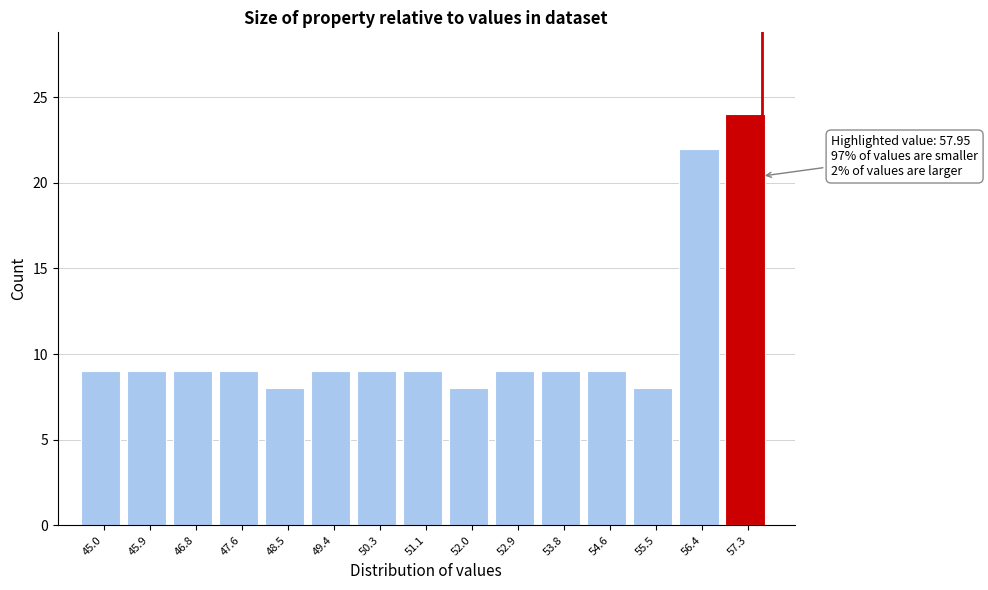

Reading right to left, transcribe all the data shown in this chart.

24	22	8	9	9	9	8	9	9	9	8	9	9	9	9